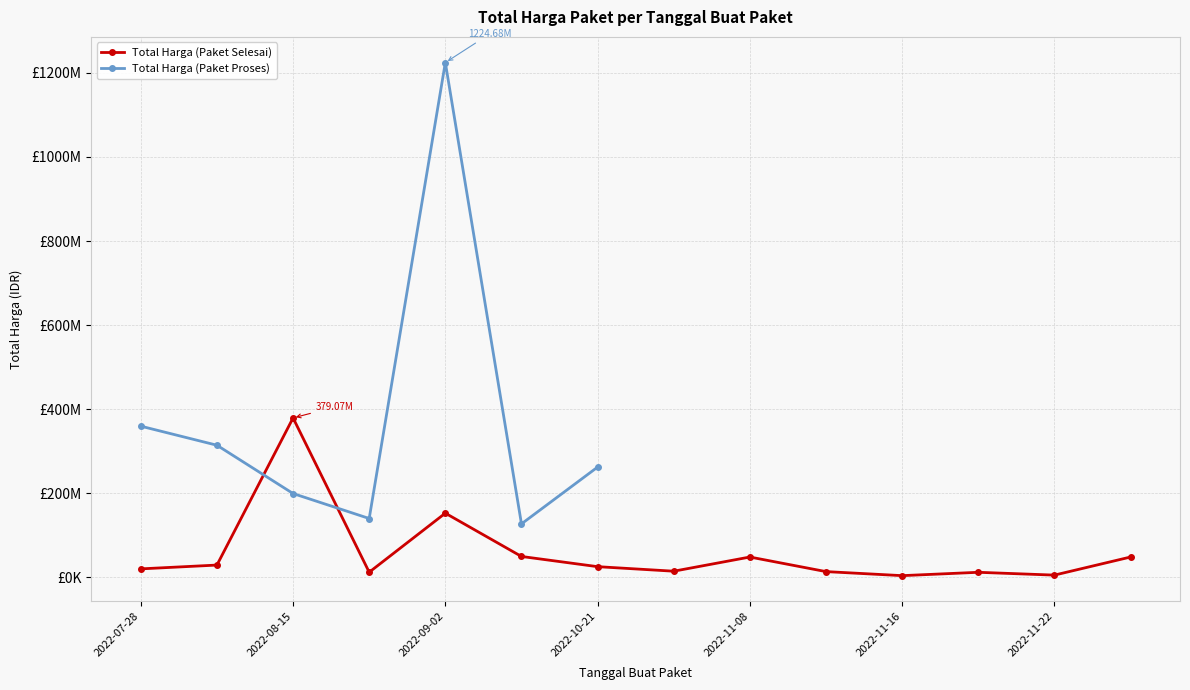

What is the lowest value of the Total Harga (Paket Selesai) series?

3825000.0